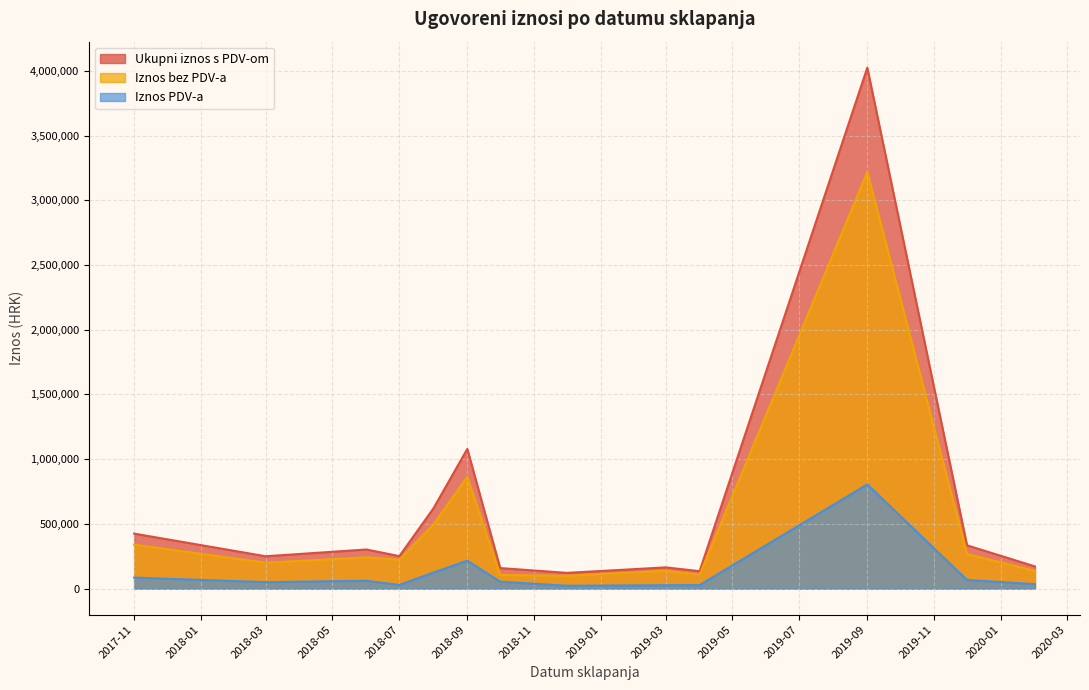

List the series in order of their overall mean, lowest first.

Iznos PDV-a, Iznos bez PDV-a, Ukupni iznos s PDV-om